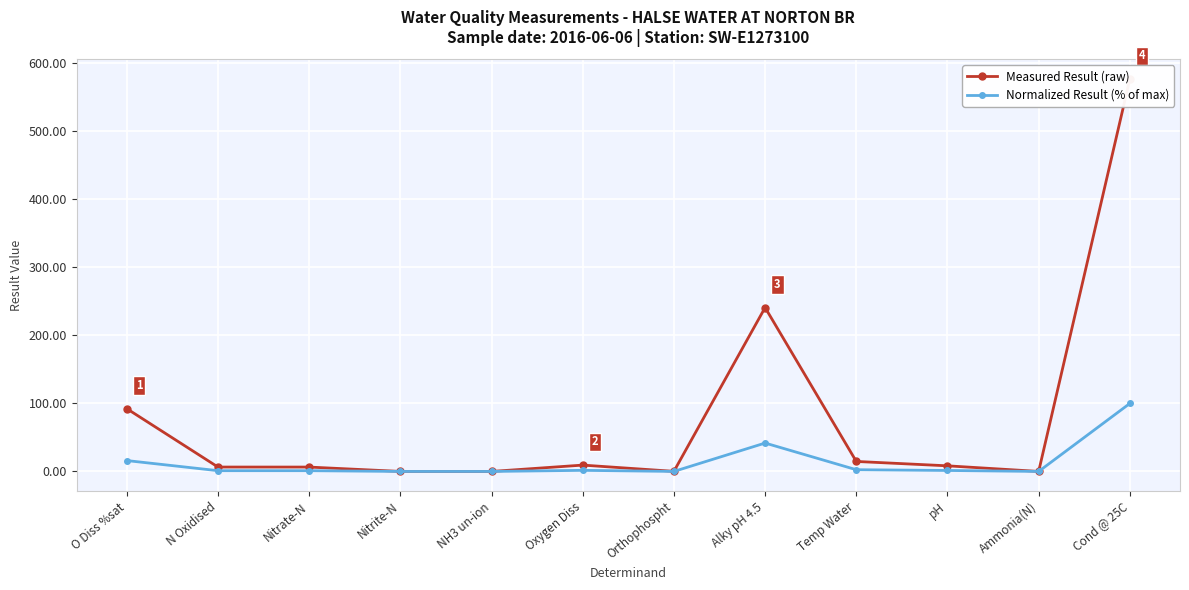

Which series changed the most between Nitrate-N and Cond @ 25C?

Measured Result (raw)